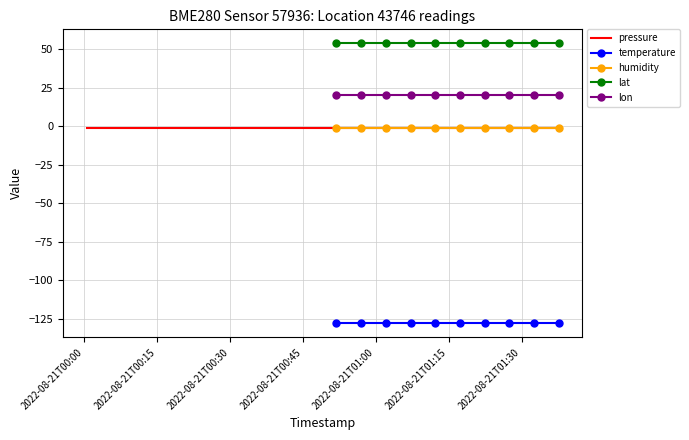

True or false: pressure and lat intersect in this chart.

False